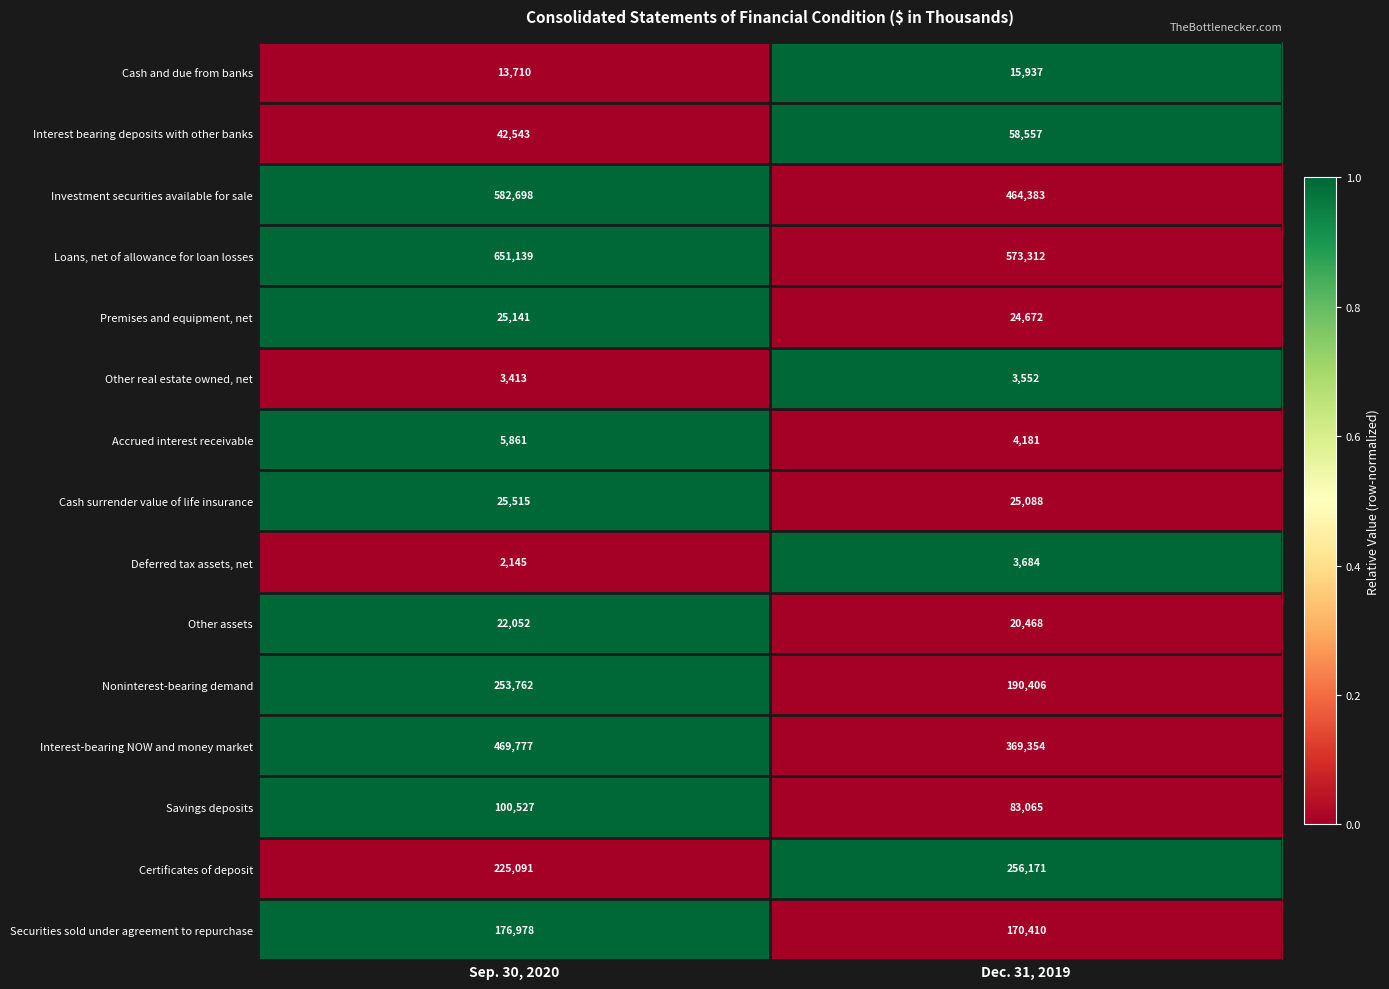

Is it true that Cash surrender value of life insurance equals 34862 at Sep. 30, 2020?

False